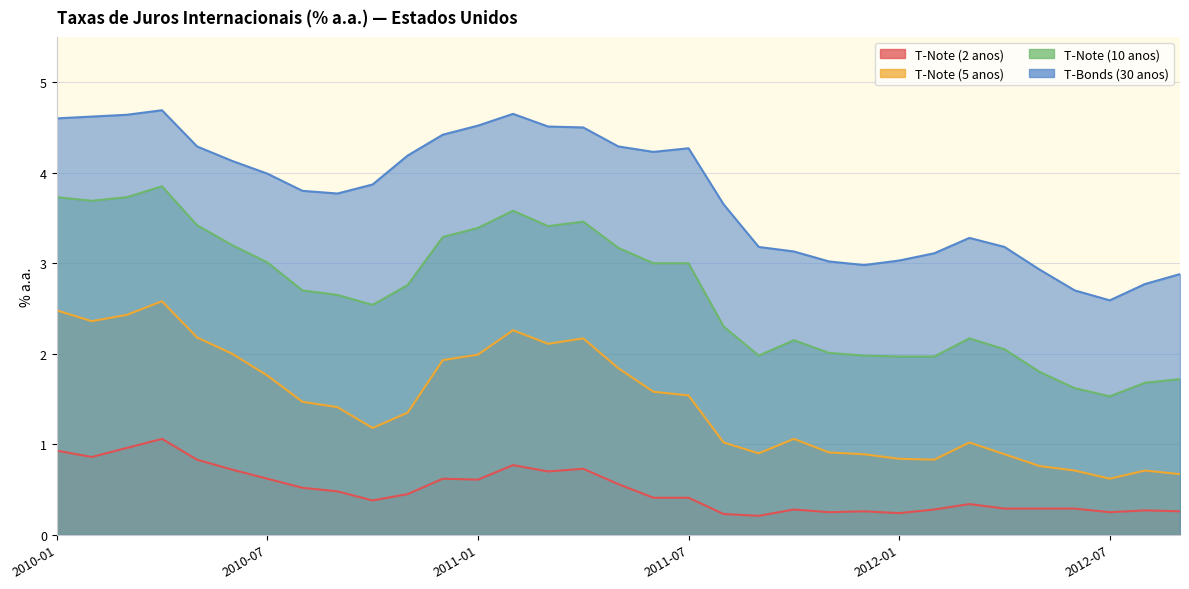

Rank the categories by T-Note (5 anos) value from lowest to highest.

2012-07, 2012-09, 2012-06, 2012-08, 2012-05, 2012-02, 2012-01, 2011-12, 2012-04, 2011-09, 2011-11, 2011-08, 2012-03, 2011-10, 2010-10, 2010-11, 2010-09, 2010-08, 2011-07, 2011-06, 2010-07, 2011-05, 2010-12, 2011-01, 2010-06, 2011-03, 2011-04, 2010-05, 2011-02, 2010-02, 2010-03, 2010-01, 2010-04